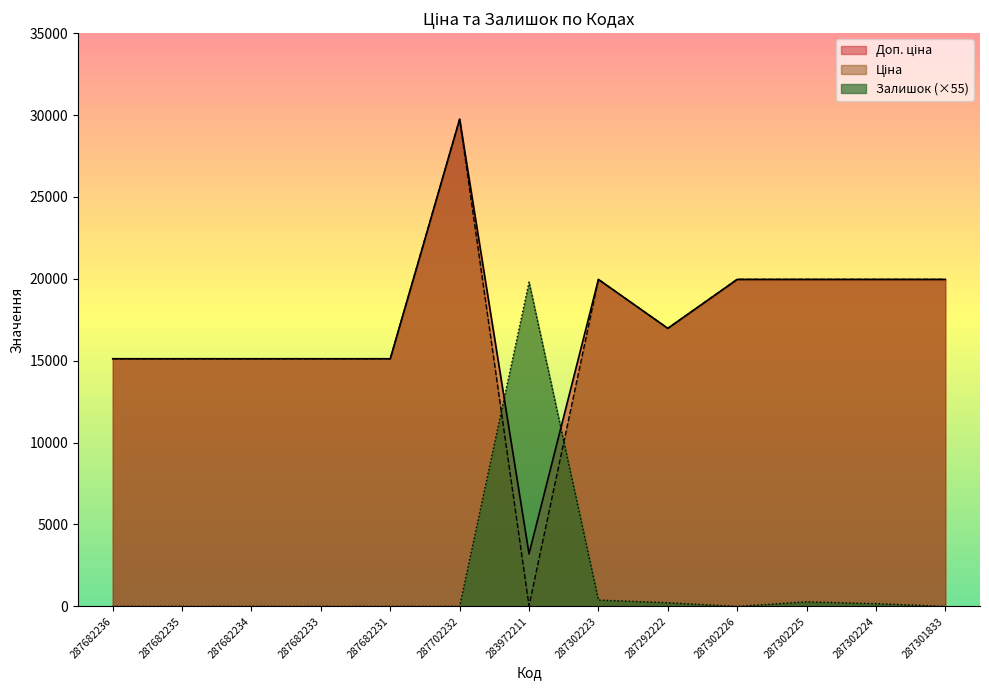

True or false: Залишок has more than 0 points higher than both neighbors.

True